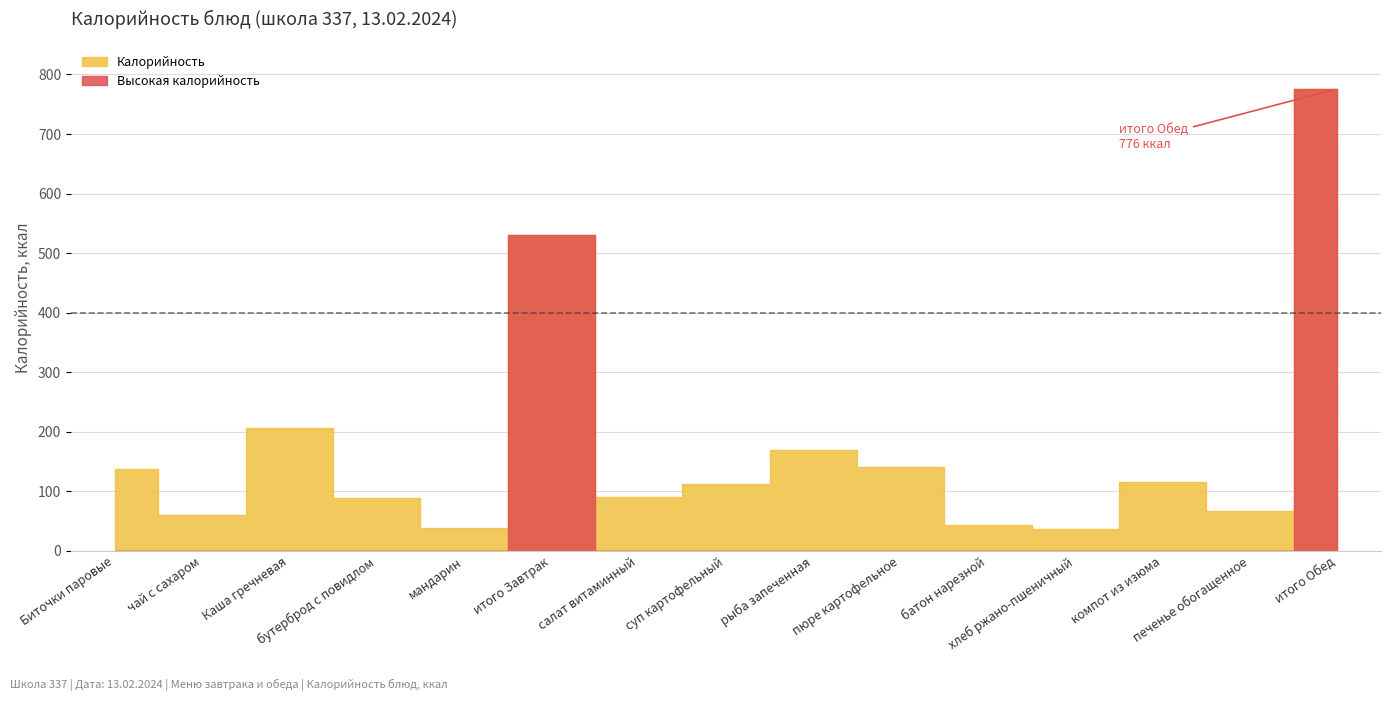

At which label does the data first exceed 113?

Биточки паровые